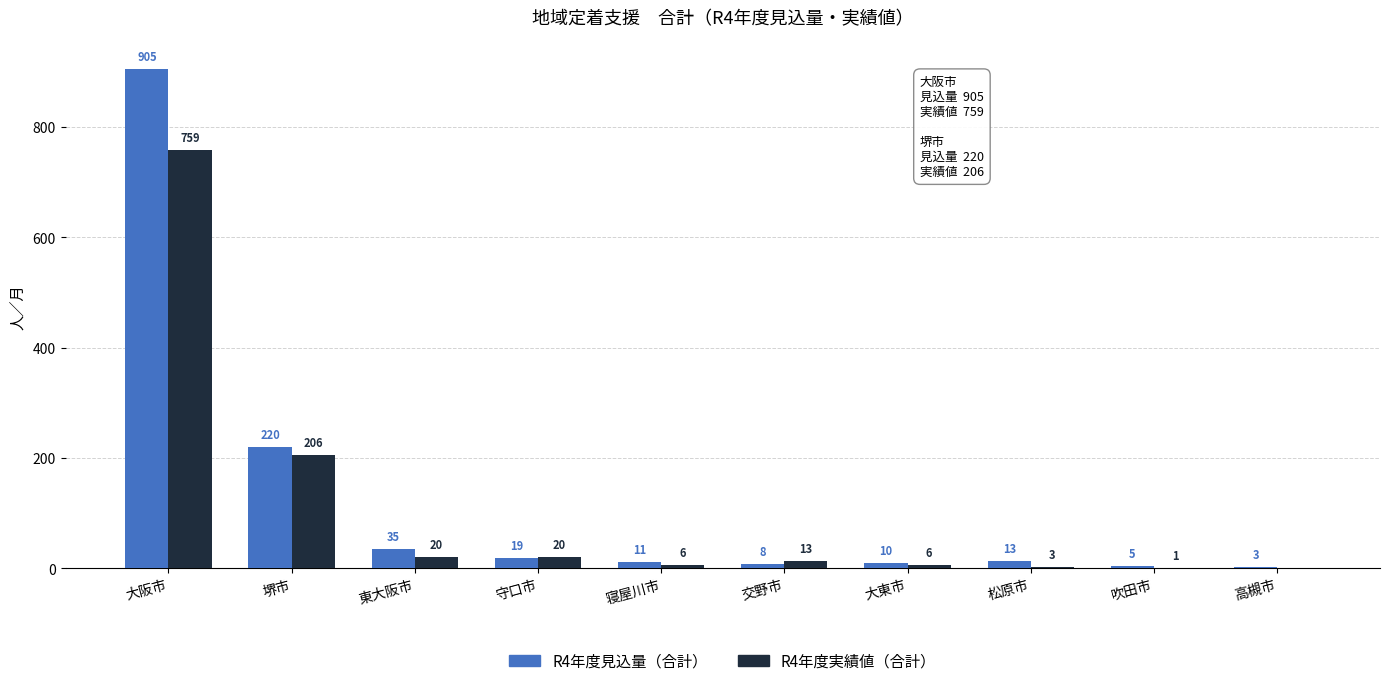

What is the sum of all R4年度見込量（合計） values?

1229